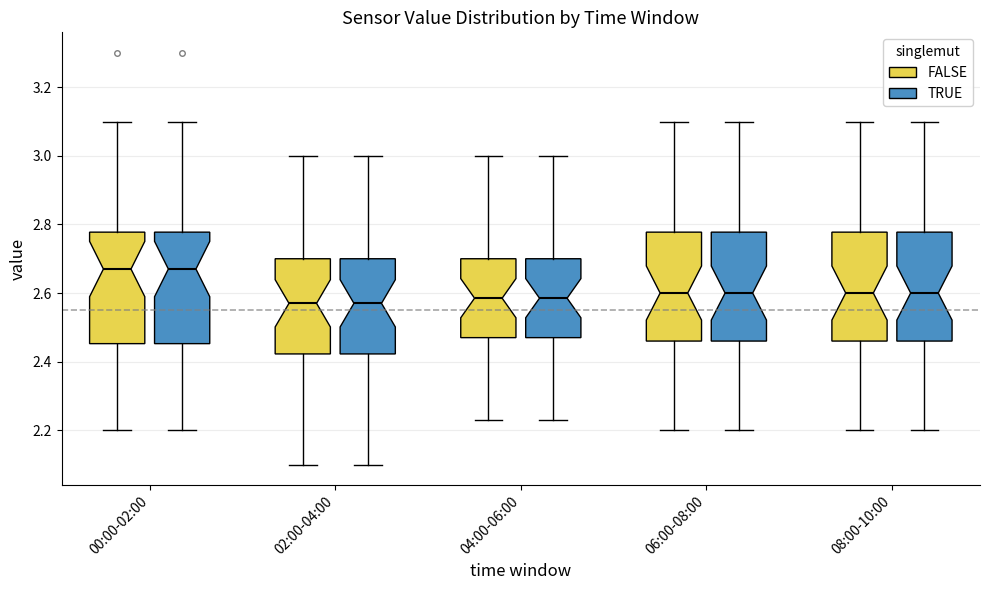

Reading left to right, transcribe this box plot: for each box, give where its median line is, the range the box spans, and where its two whiskers end, as read against the y-axis. The values are not printed on the chart, so give them approximately, as read against the axis.

00:00-02:00 (FALSE): median 2.68, box 2.46 to 2.78, whiskers 2.20 to 3.10
00:00-02:00 (TRUE): median 2.68, box 2.46 to 2.78, whiskers 2.20 to 3.10
02:00-04:00 (FALSE): median 2.58, box 2.42 to 2.70, whiskers 2.10 to 3.00
02:00-04:00 (TRUE): median 2.58, box 2.42 to 2.70, whiskers 2.10 to 3.00
04:00-06:00 (FALSE): median 2.58, box 2.48 to 2.70, whiskers 2.24 to 3.00
04:00-06:00 (TRUE): median 2.58, box 2.48 to 2.70, whiskers 2.24 to 3.00
06:00-08:00 (FALSE): median 2.60, box 2.46 to 2.78, whiskers 2.20 to 3.10
06:00-08:00 (TRUE): median 2.60, box 2.46 to 2.78, whiskers 2.20 to 3.10
08:00-10:00 (FALSE): median 2.60, box 2.46 to 2.78, whiskers 2.20 to 3.10
08:00-10:00 (TRUE): median 2.60, box 2.46 to 2.78, whiskers 2.20 to 3.10